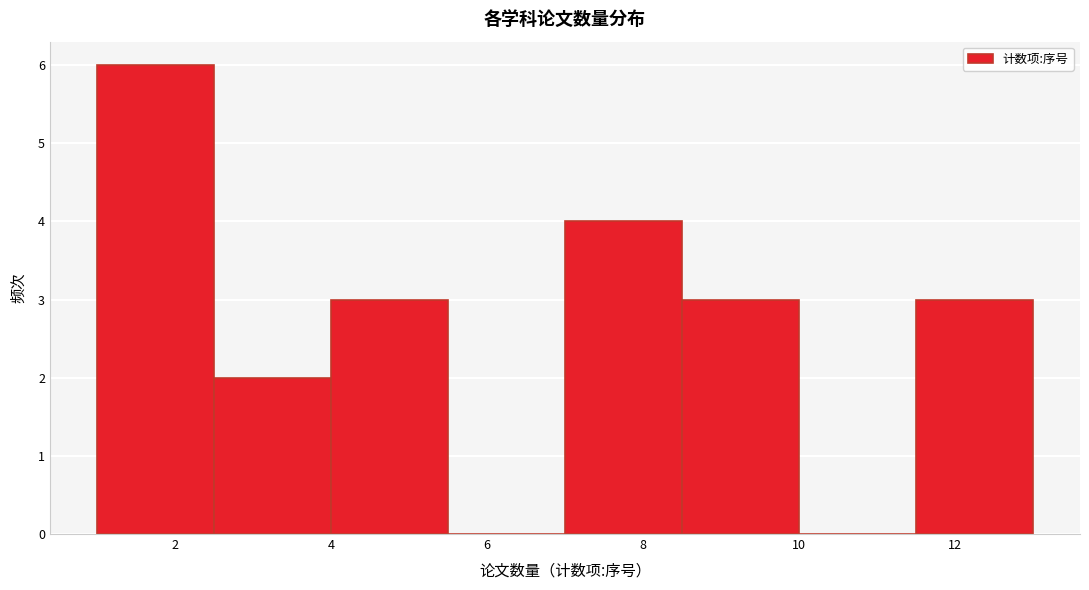

Reading left to right, transcribe this chart: for each bar, give the range it covers on the x-axis and its height. Neither the bar edges nor the heights are printed on the chart, so give them approximately, as read against the axes.

1.0 to 2.5: 6
2.5 to 4.0: 2
4.0 to 5.5: 3
5.5 to 7.0: 0
7.0 to 8.5: 4
8.5 to 10.0: 3
10.0 to 11.5: 0
11.5 to 13.0: 3